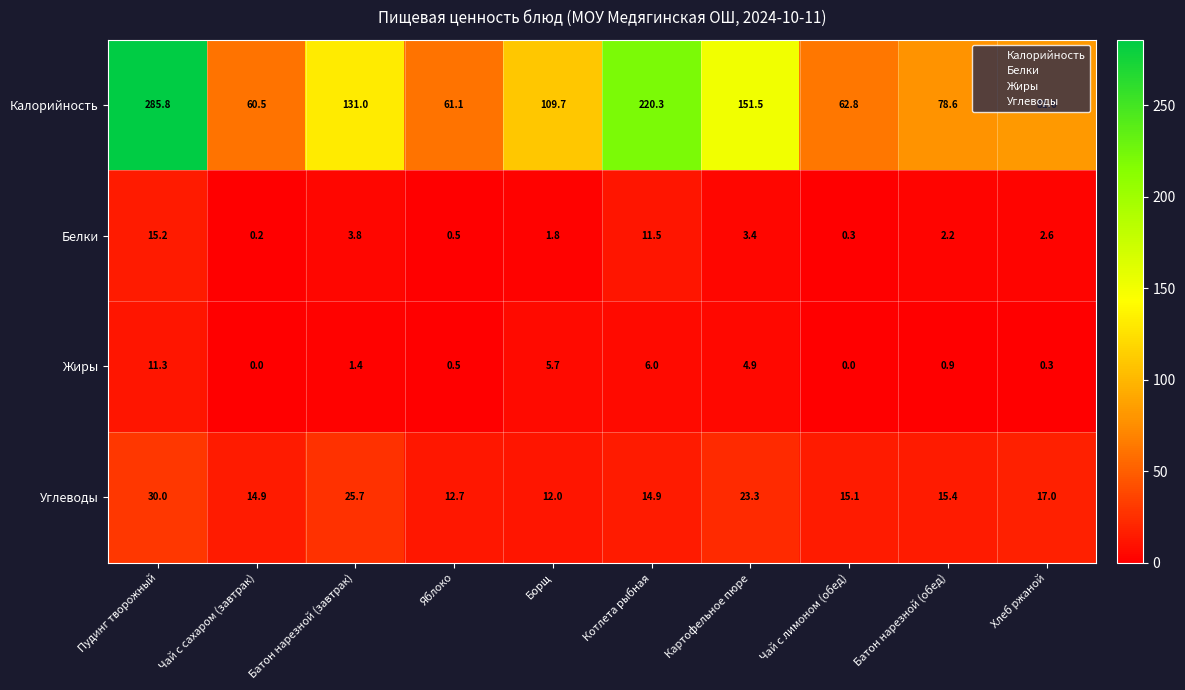

Which label corresponds to the largest value in the chart?

Пудинг творожный